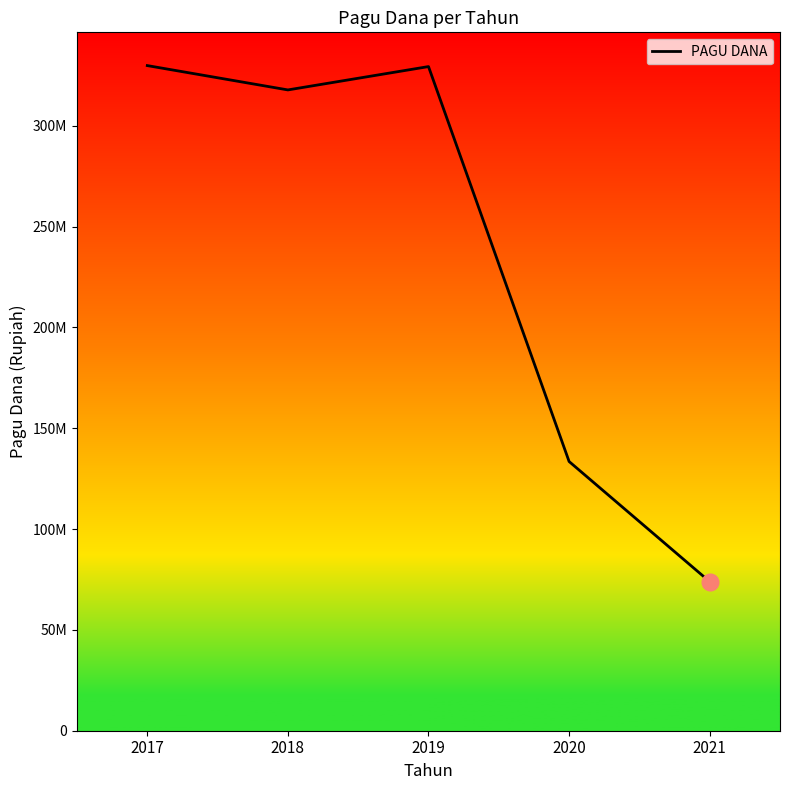

Where is the first local minimum?

2018